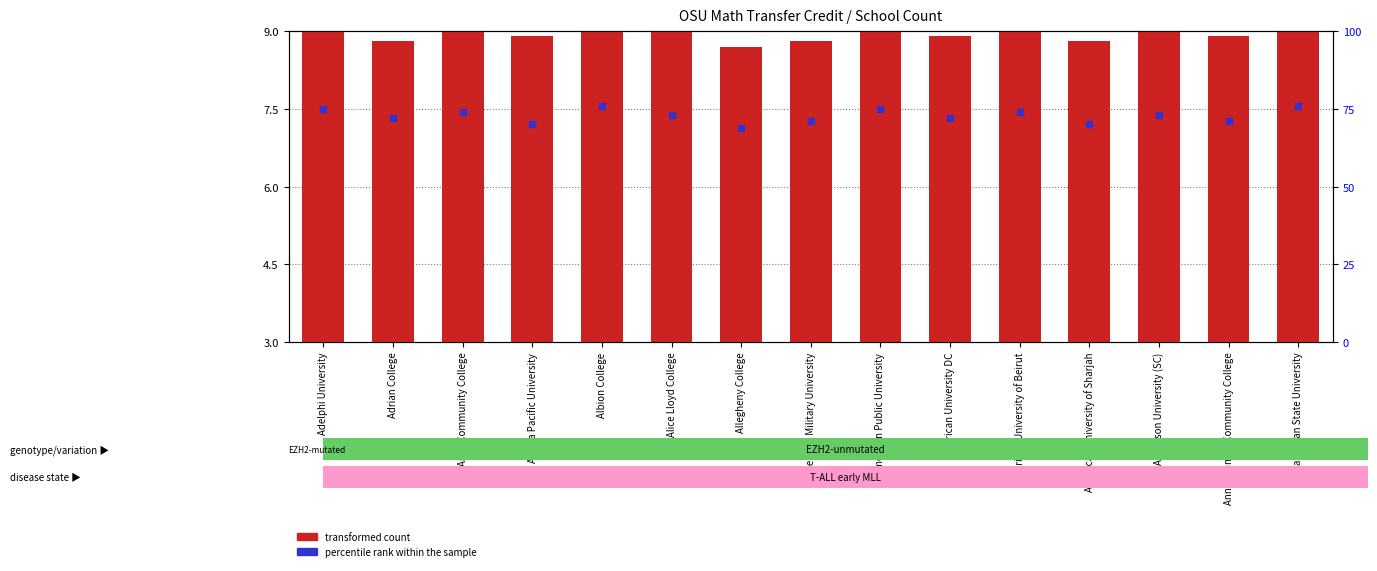

Is the value of transformed count at Adrian College greater than the value of percentile rank within the sample at American Public University?

No